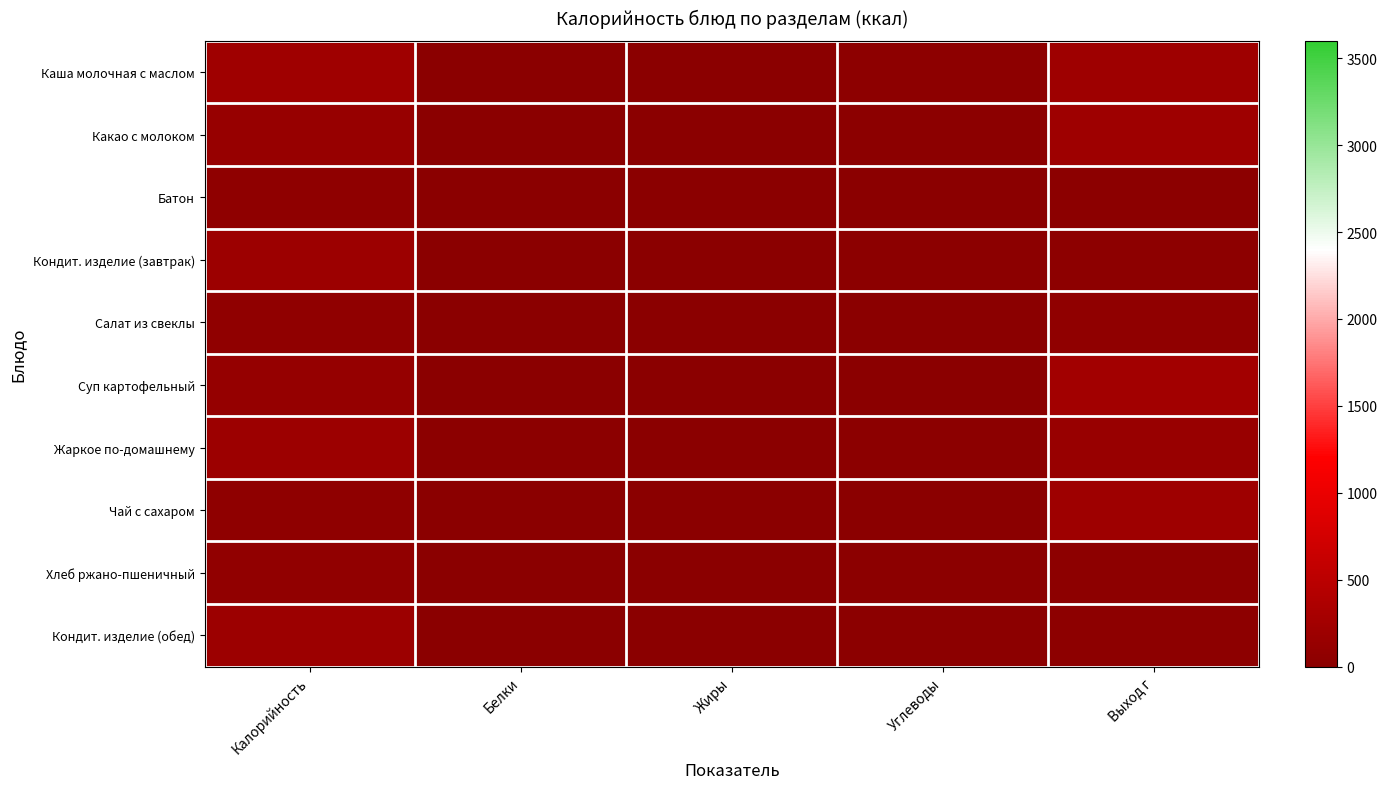

Reading left to right, list all the values displayed in this chart.

Каша молочная с маслом: Калорийность=219.0	Белки=4.8	Жиры=8.8	Углеводы=30.1	Выход г=210.0
Какао с молоком: Калорийность=131.0	Белки=4.0	Жиры=3.0	Углеводы=23.0	Выход г=200.0
Батон: Калорийность=48.0	Белки=1.0	Жиры=0.0	Углеводы=9.0	Выход г=20.0
Кондит. изделие (завтрак): Калорийность=191.0	Белки=4.0	Жиры=7.0	Углеводы=28.0	Выход г=30.0
Салат из свеклы: Калорийность=67.0	Белки=1.0	Жиры=5.0	Углеводы=4.0	Выход г=60.0
Суп картофельный: Калорийность=125.0	Белки=7.0	Жиры=6.0	Углеводы=11.0	Выход г=250.0
Жаркое по-домашнему: Калорийность=188.0	Белки=19.0	Жиры=5.0	Углеводы=17.0	Выход г=150.0
Чай с сахаром: Калорийность=56.0	Белки=0.2	Жиры=0.0	Углеводы=13.7	Выход г=200.0
Хлеб ржано-пшеничный: Калорийность=79.0	Белки=3.0	Жиры=0.0	Углеводы=16.0	Выход г=40.0
Кондит. изделие (обед): Калорийность=191.0	Белки=4.0	Жиры=7.0	Углеводы=27.0	Выход г=30.0